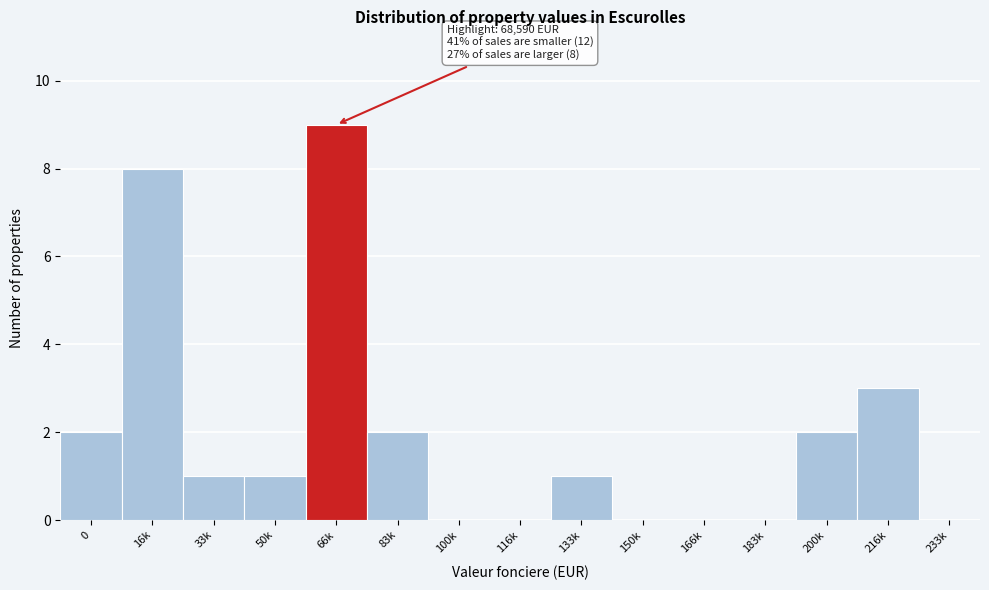

Reading right to left, extract all data points from this chart.

233k=0	216k=3	200k=2	183k=0	166k=0	150k=0	133k=1	116k=0	100k=0	83k=2	66k=9	50k=1	33k=1	16k=8	0=2